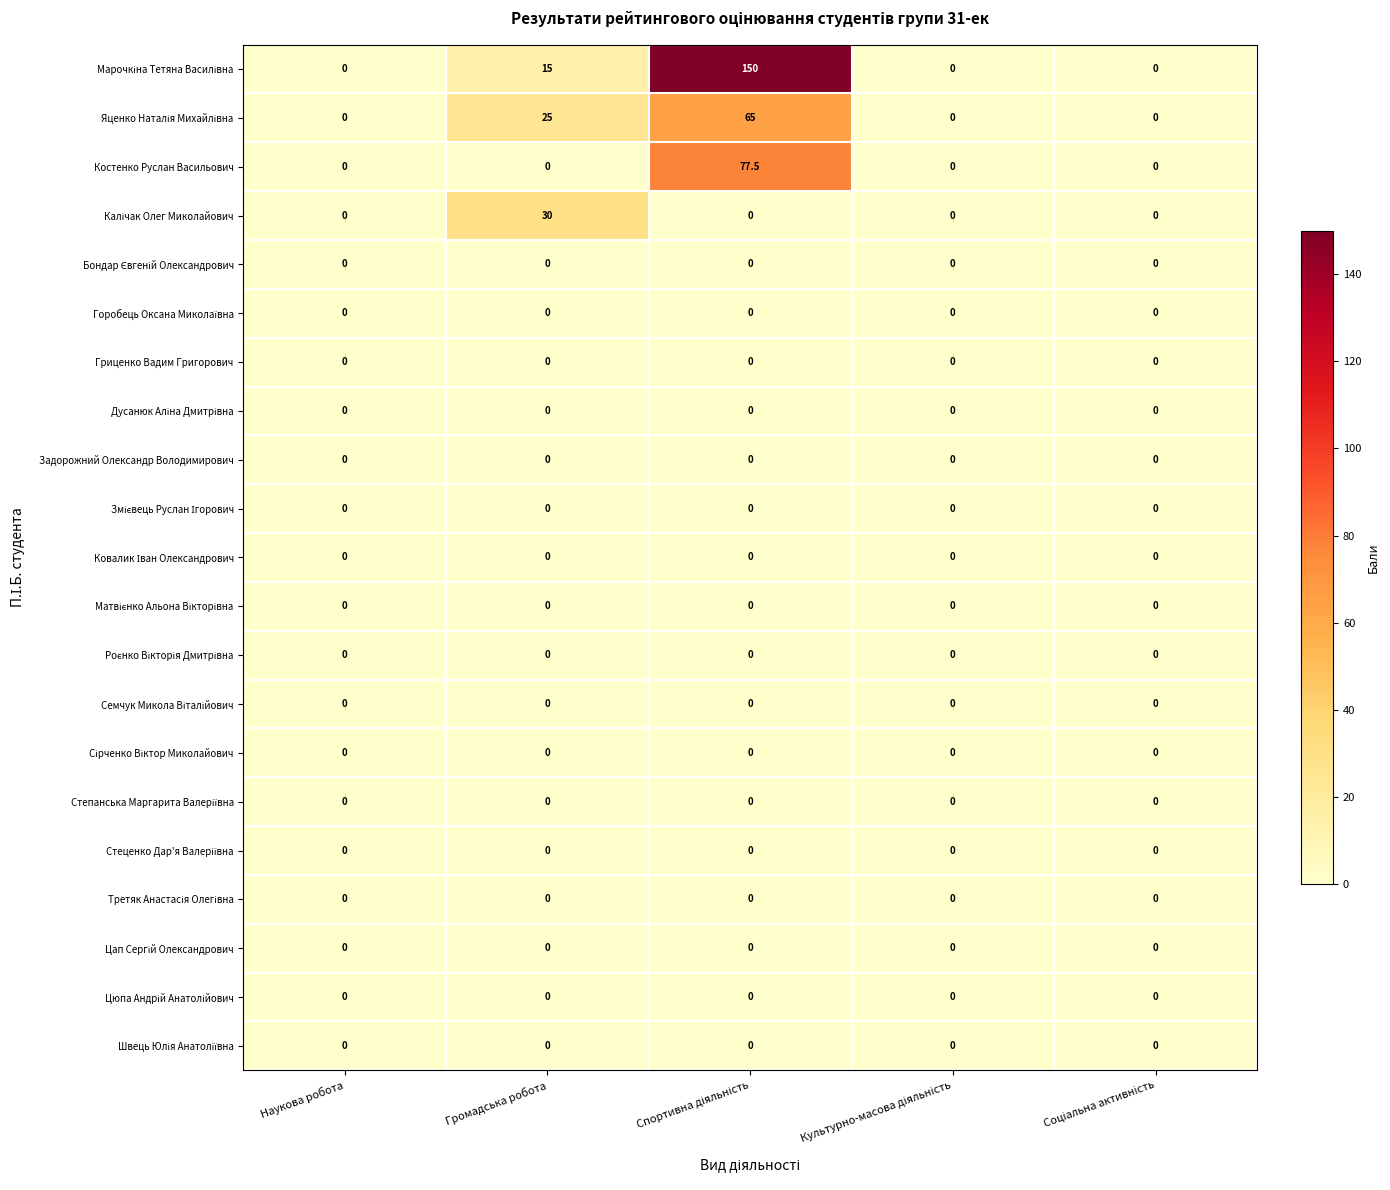

What is the greatest value displayed?

150.0